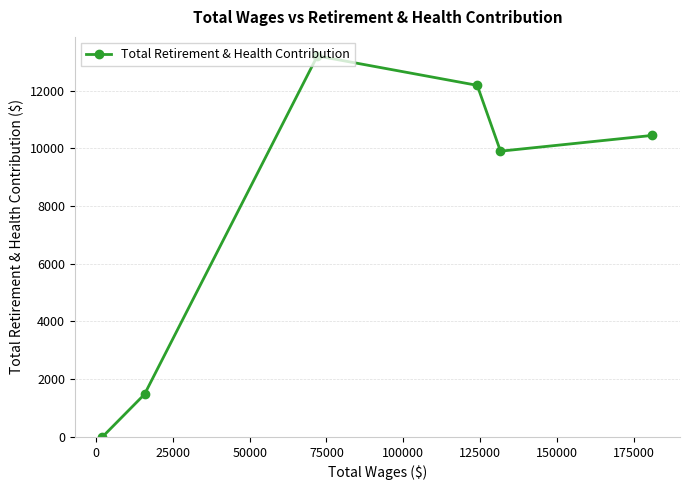

What is the average value?

7867